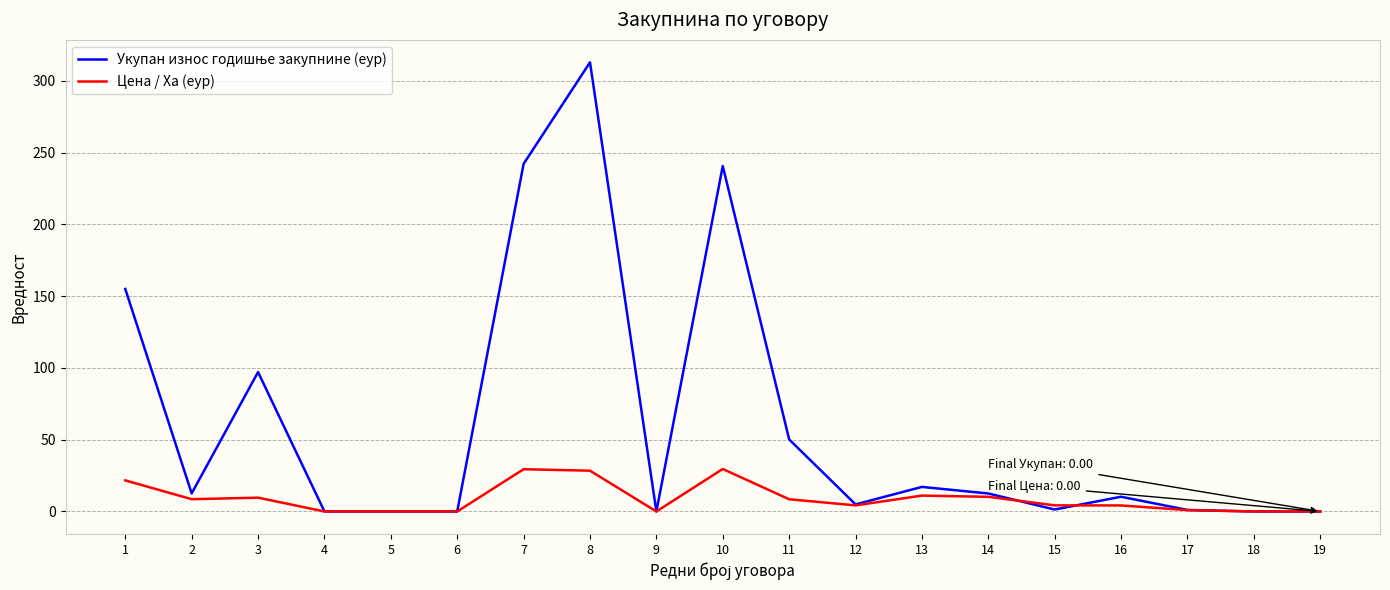

What is the maximum value shown in the chart?

313.0